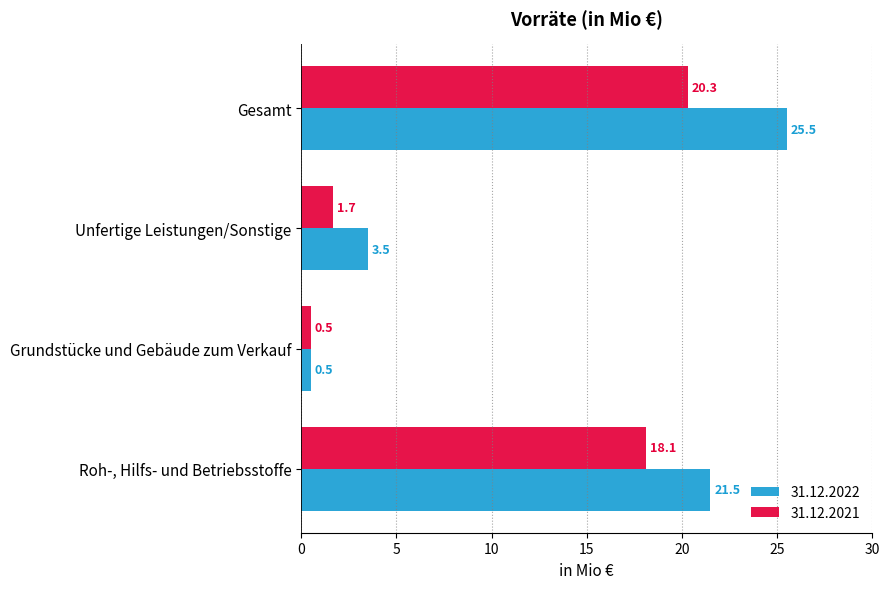

Rank the series at Gesamt from lowest to highest value.

31.12.2021, 31.12.2022